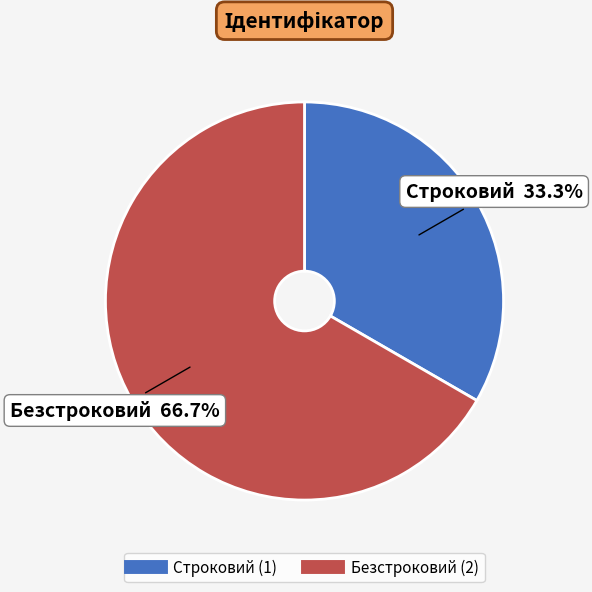

Between Безстроковий and Строковий, which is larger?

Безстроковий